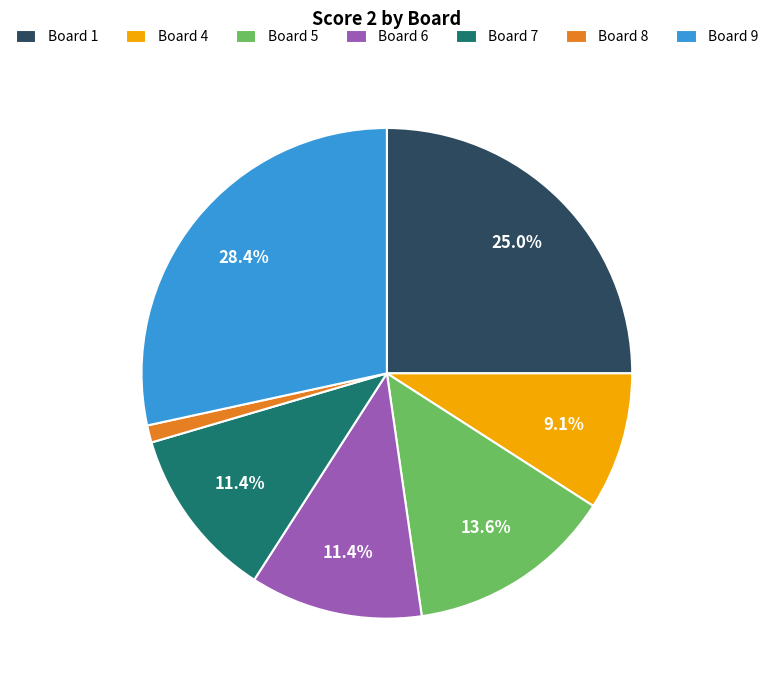

Does Board 7 represent more than half of the total?

No